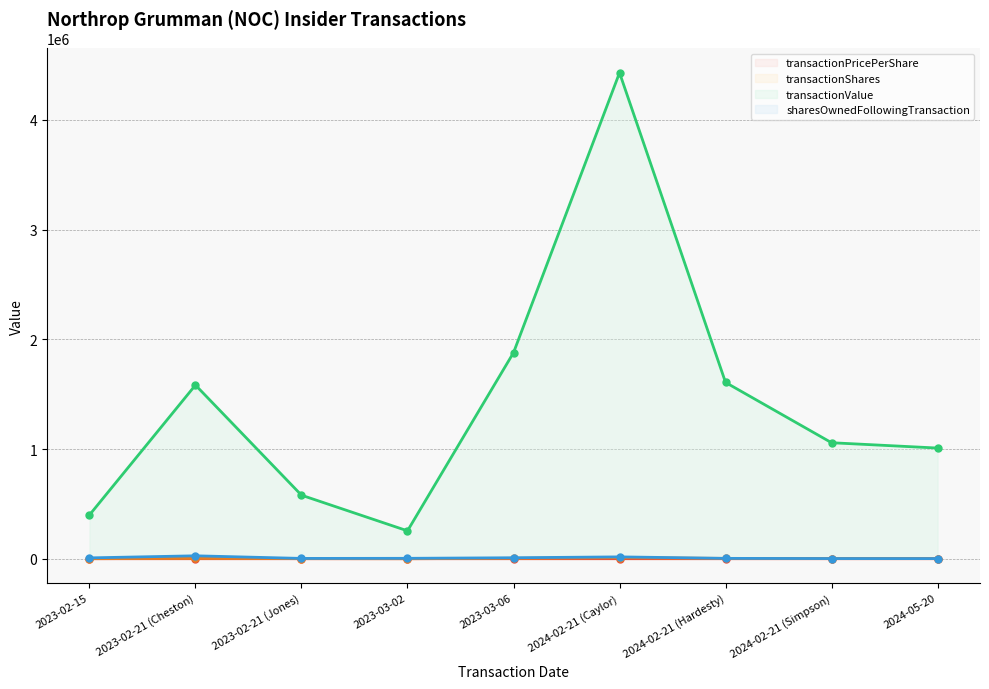

What value does the transactionPricePerShare series have at 2024-02-21 (Simpson)?

451.9